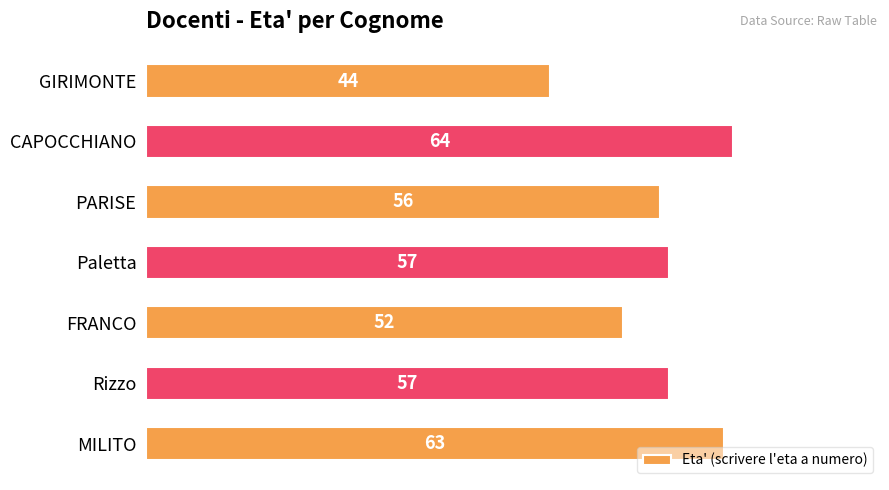

Reading bottom to top, extract all data points from this chart.

MILITO=63	Rizzo=57	FRANCO=52	Paletta=57	PARISE=56	CAPOCCHIANO=64	GIRIMONTE=44